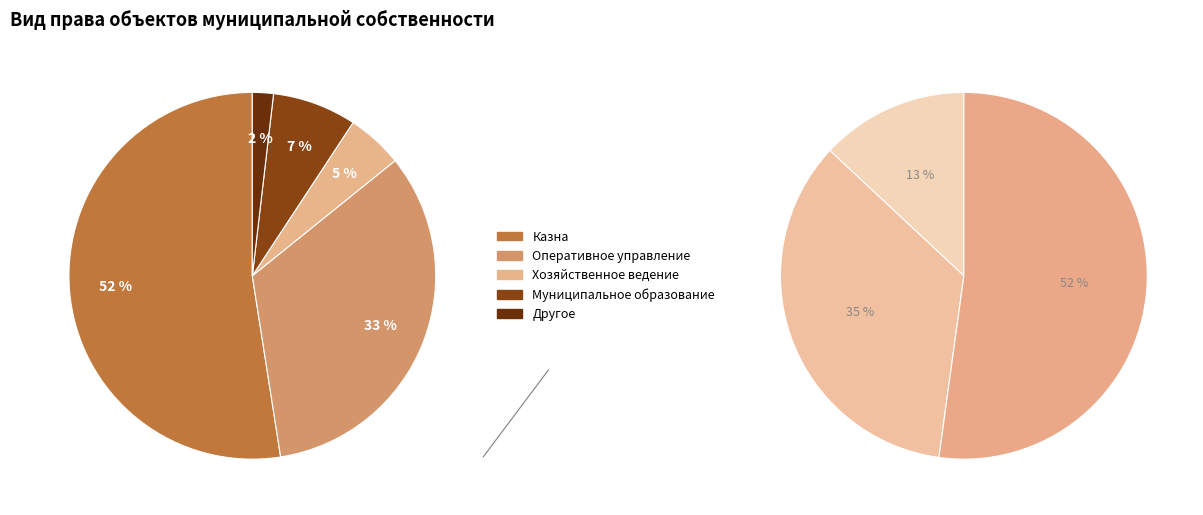

Rank the categories by value from highest to lowest.

Казна, Оперативное управление, Муниципальное образование, Хозяйственное ведение, Другое